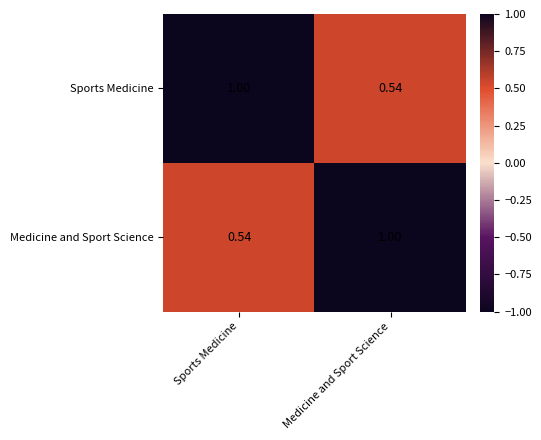

Rank the series at Sports Medicine from highest to lowest value.

Sports Medicine, Medicine and Sport Science